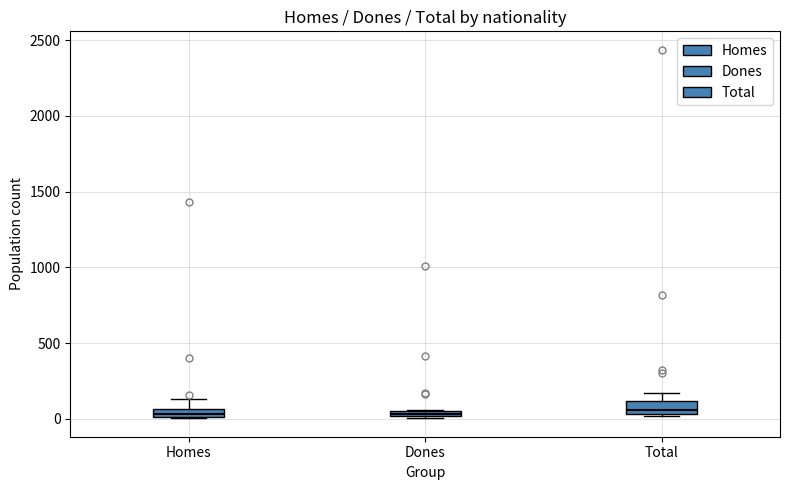

Where is the upper edge of the box for Dones on the y-axis? The values are not printed on the chart, so give them approximately, as read against the axis.

50